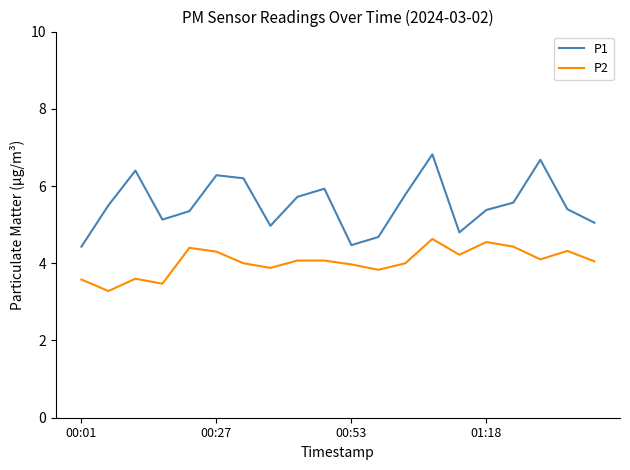

Which series has the widest spread of values?

P1